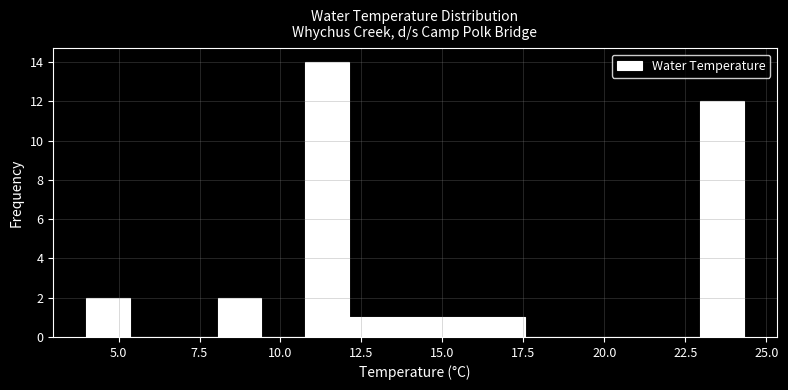

Around what value on the x-axis is the tallest bar? Give the approximate position of its centre, as read against the axis.

11.5